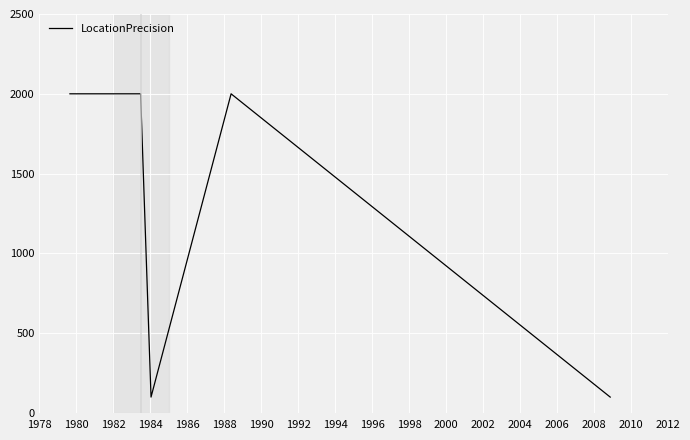

Does the chart display data point markers on the line(s)?

No